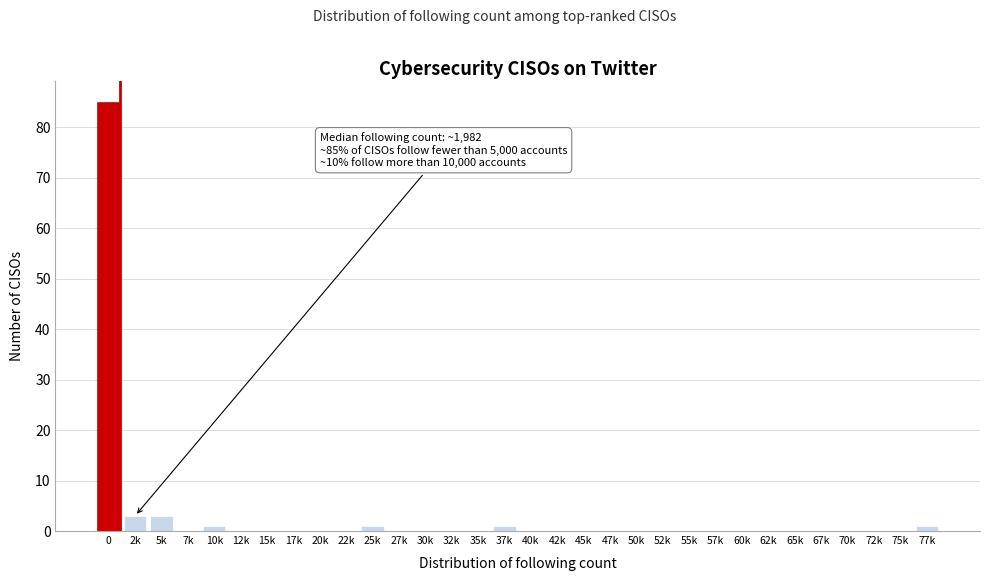

What is the greatest value displayed?

85